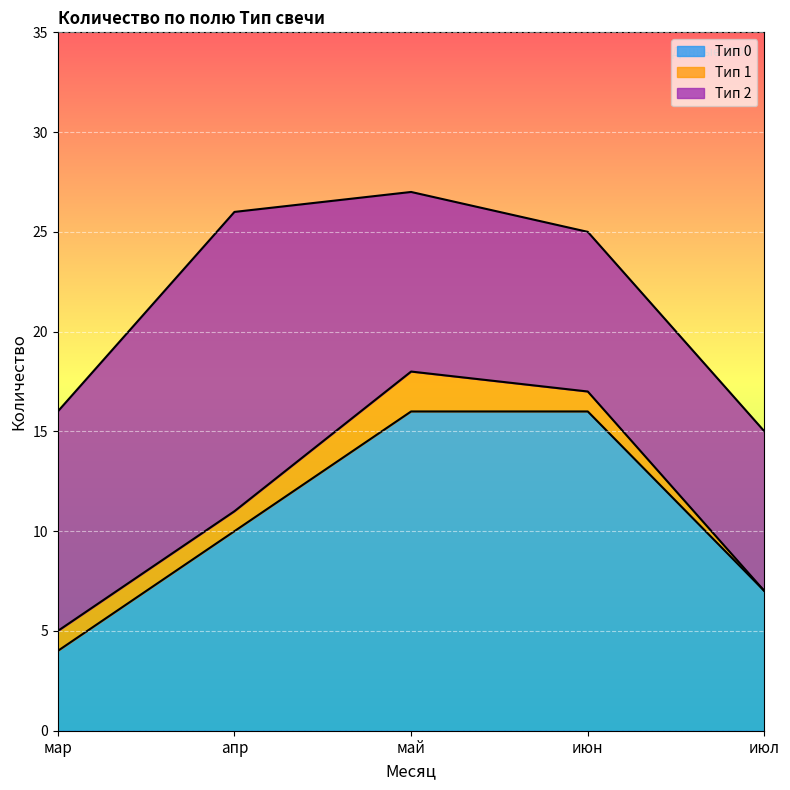

Rank the series by their maximum value, from highest to lowest.

Тип 0, Тип 2, Тип 1